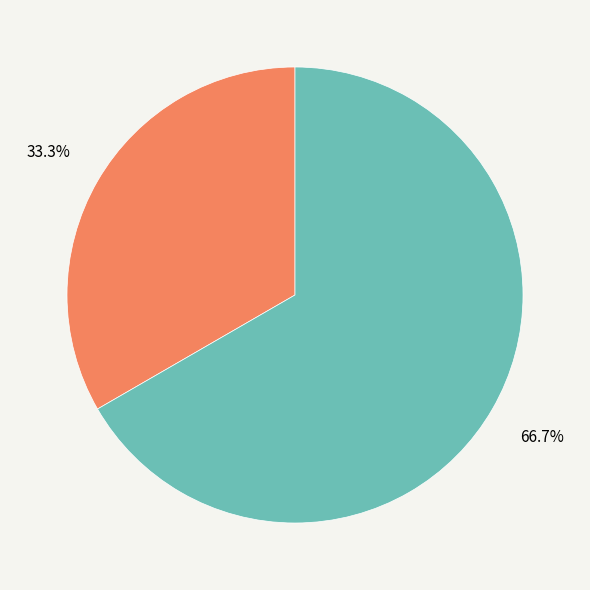

Between Жіноча and Чоловіча, which is larger?

Жіноча